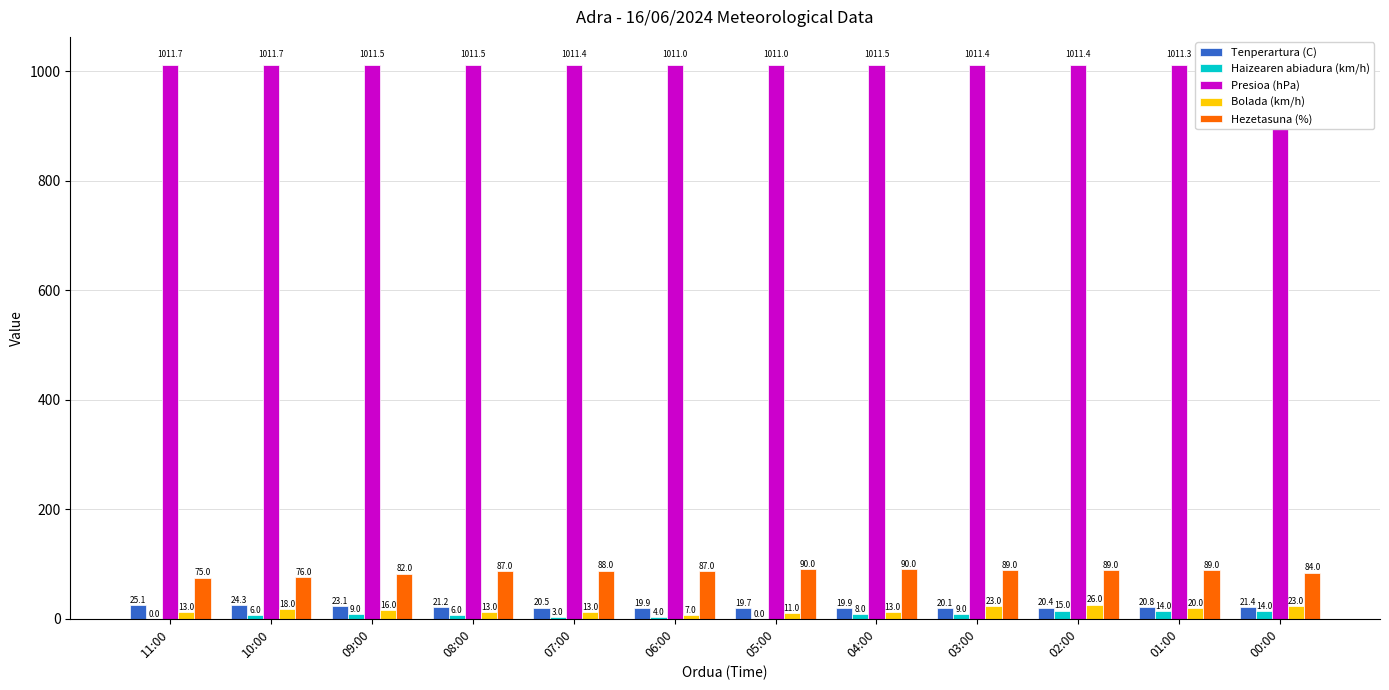

Count the number of data series in this chart.

5